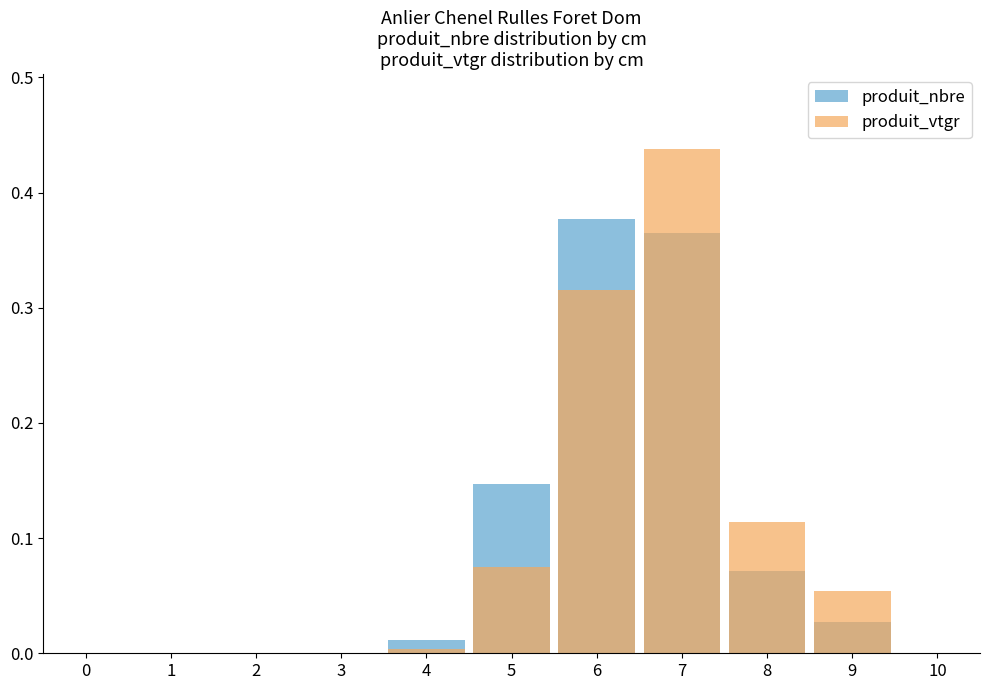

List the series in order of their peak value, lowest first.

produit_nbre, produit_vtgr